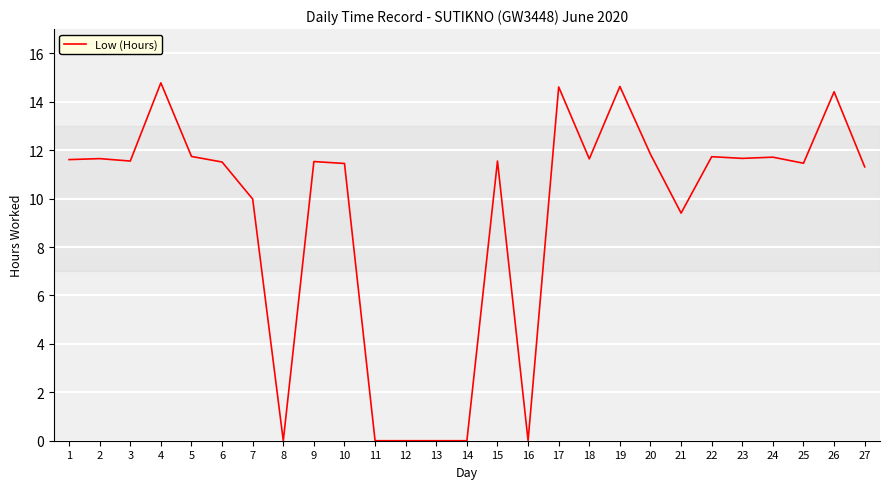

What is the sum of the values at 2 and 23?

23.3